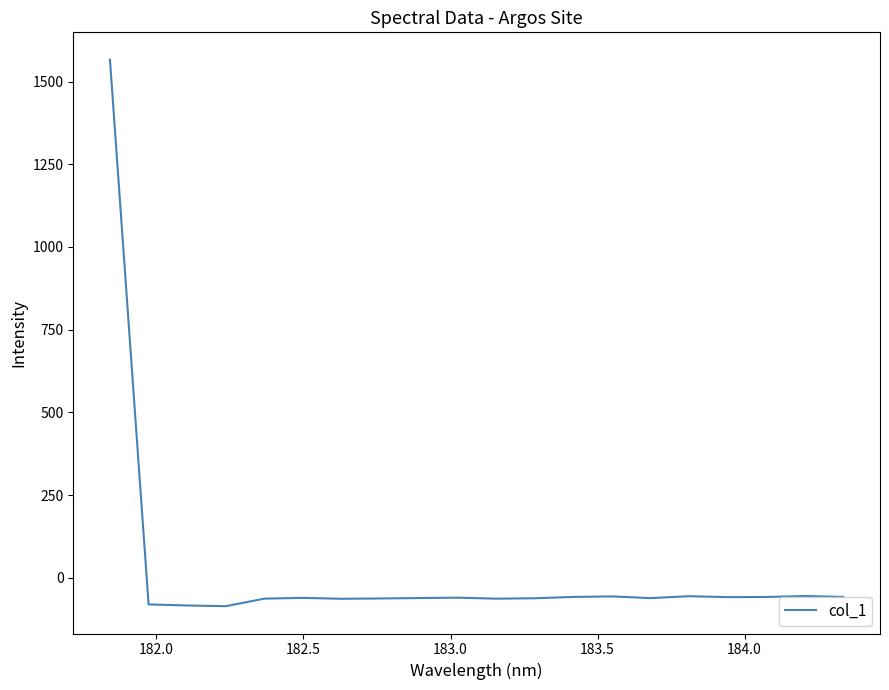

What is the maximum value shown in the chart?

1566.2